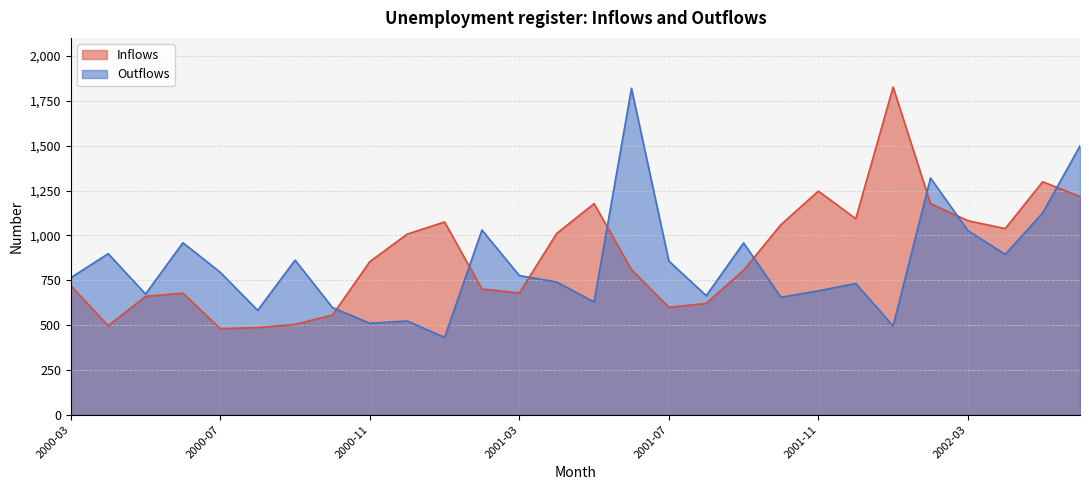

Rank the categories by Inflows value from lowest to highest.

2000-07, 2000-08, 2000-04, 2000-09, 2000-10, 2001-07, 2001-08, 2000-05, 2000-06, 2001-03, 2001-02, 2000-03, 2001-09, 2001-06, 2000-11, 2000-12, 2001-04, 2002-04, 2001-10, 2001-01, 2002-03, 2001-12, 2001-05, 2002-02, 2002-06, 2001-11, 2002-05, 2002-01